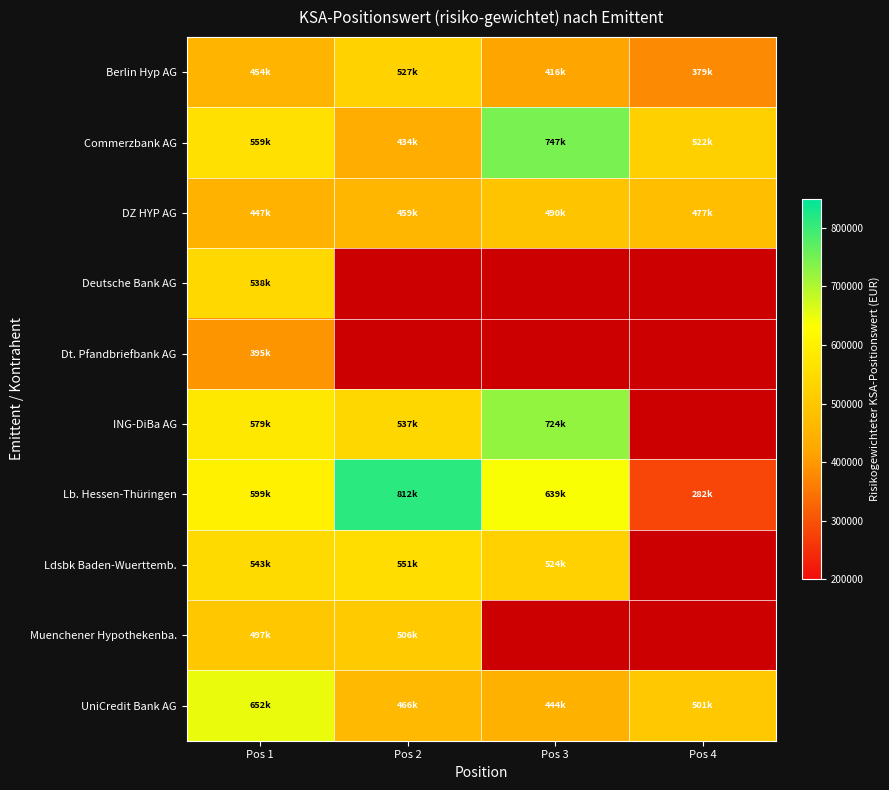

What is the difference between the maximum and minimum values in the Berlin Hyp AG series?

147577.0